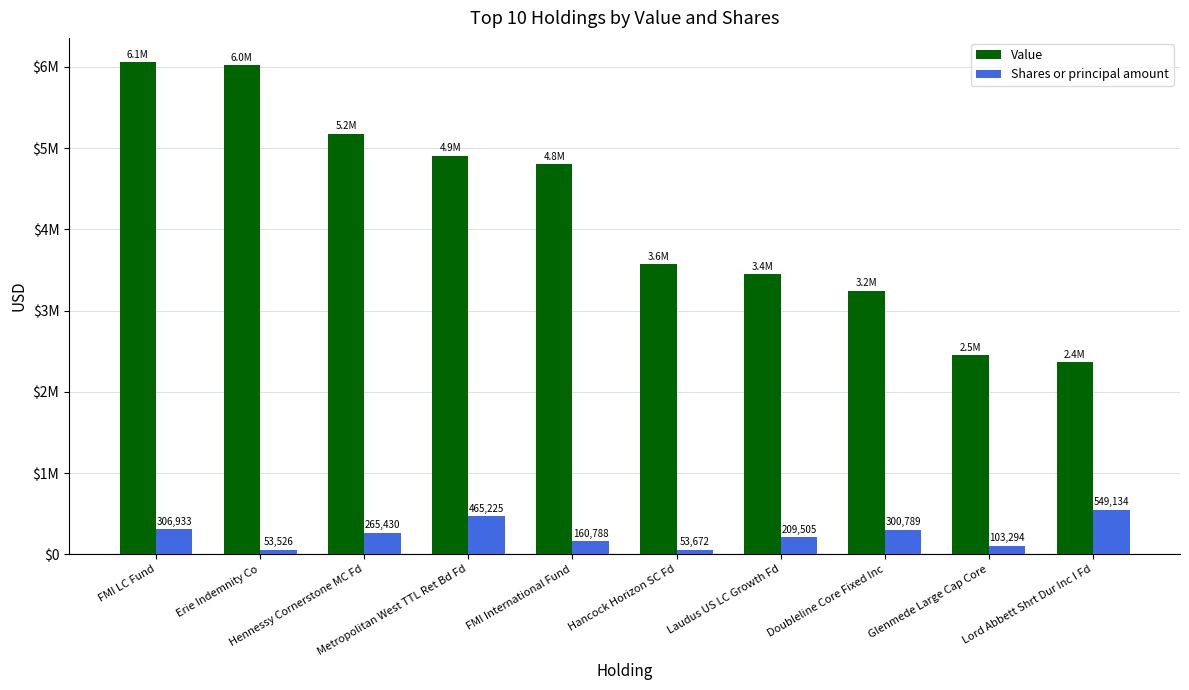

What is the difference between the Shares or principal amount values at Metropolitan West TTL Ret Bd Fd and Hancock Horizon SC Fd?

411553